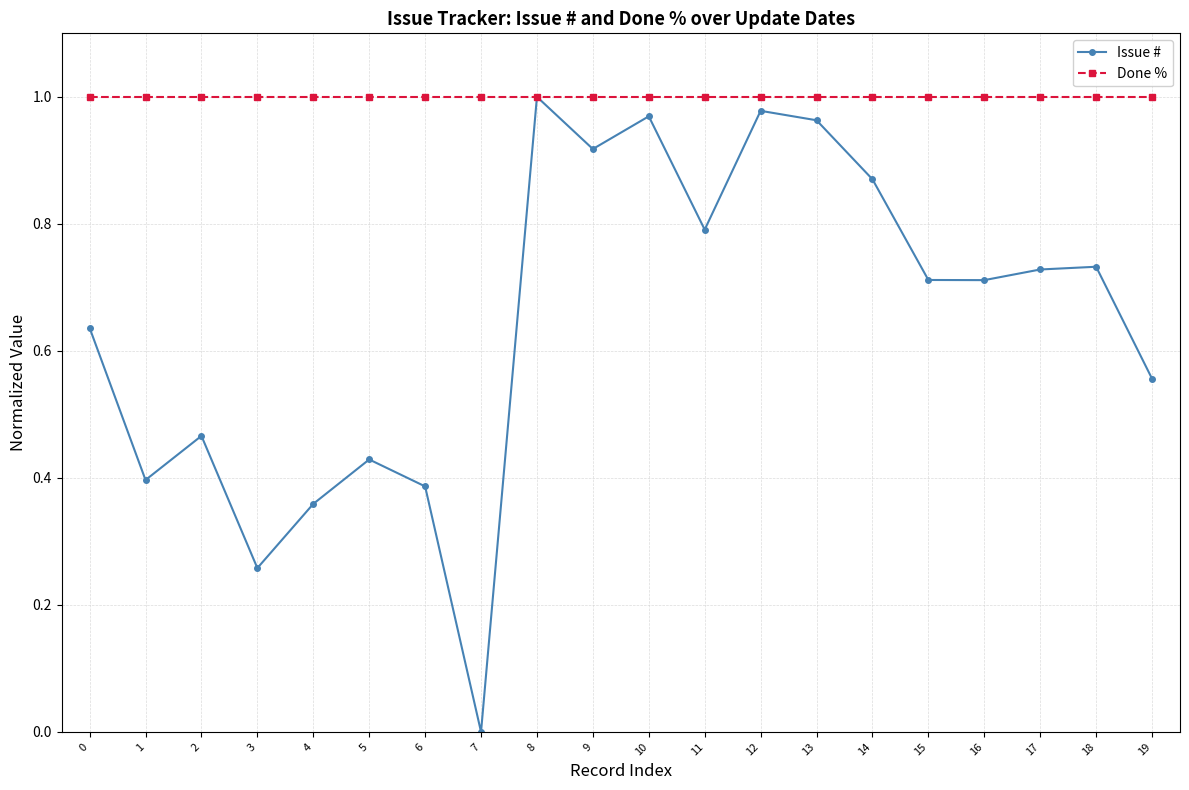

What are all the series names shown in the legend?

Issue #, Done %